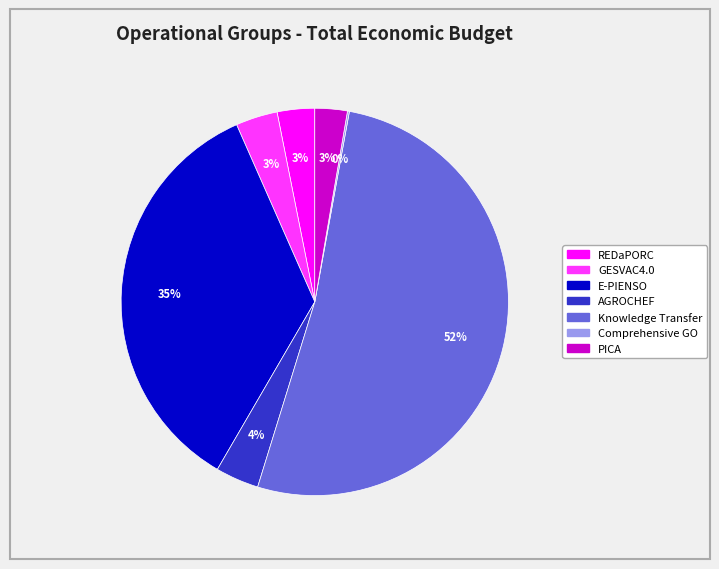

The AGROCHEF slice represents 4% of the pie. True or false?

True